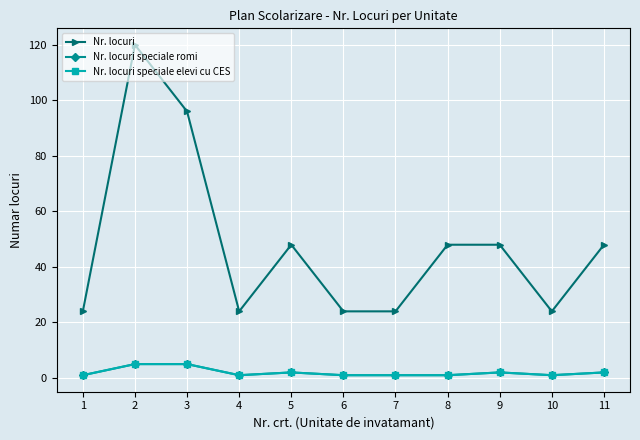

What is the sum of the Nr. locuri speciale elevi cu CES values at 10 and 7?

2